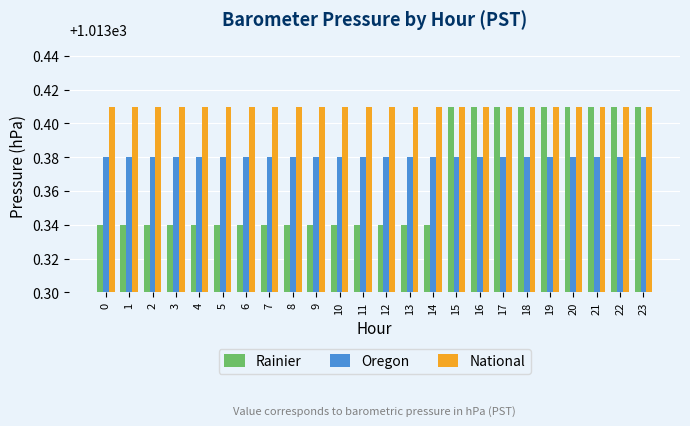

How many data points does each series have?

24